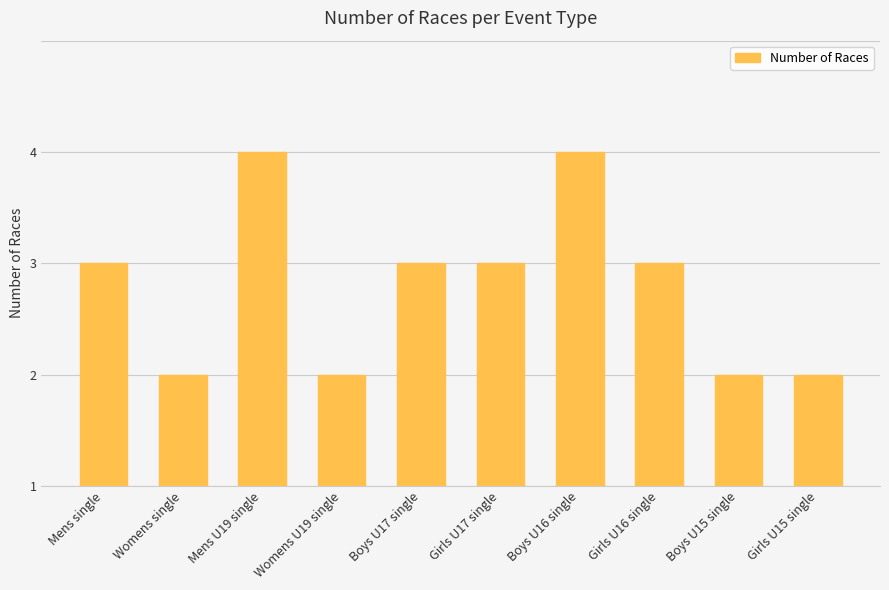

Between Womens single and Mens single, which is larger?

Mens single